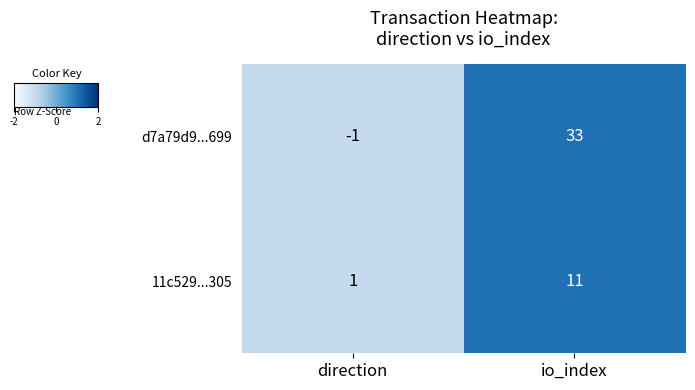

List the series in order of their peak value, highest first.

d7a79d9...699, 11c529...305